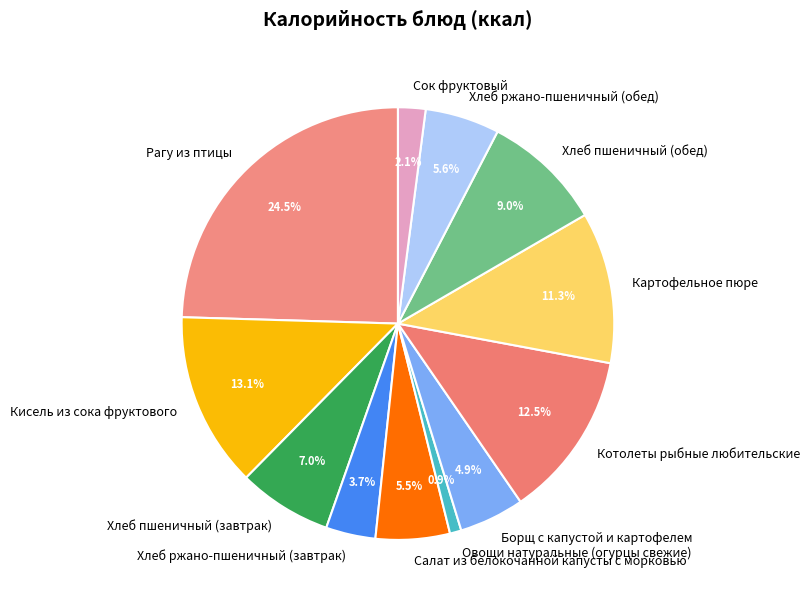

Is Хлеб пшеничный (обед) the majority of the pie?

No